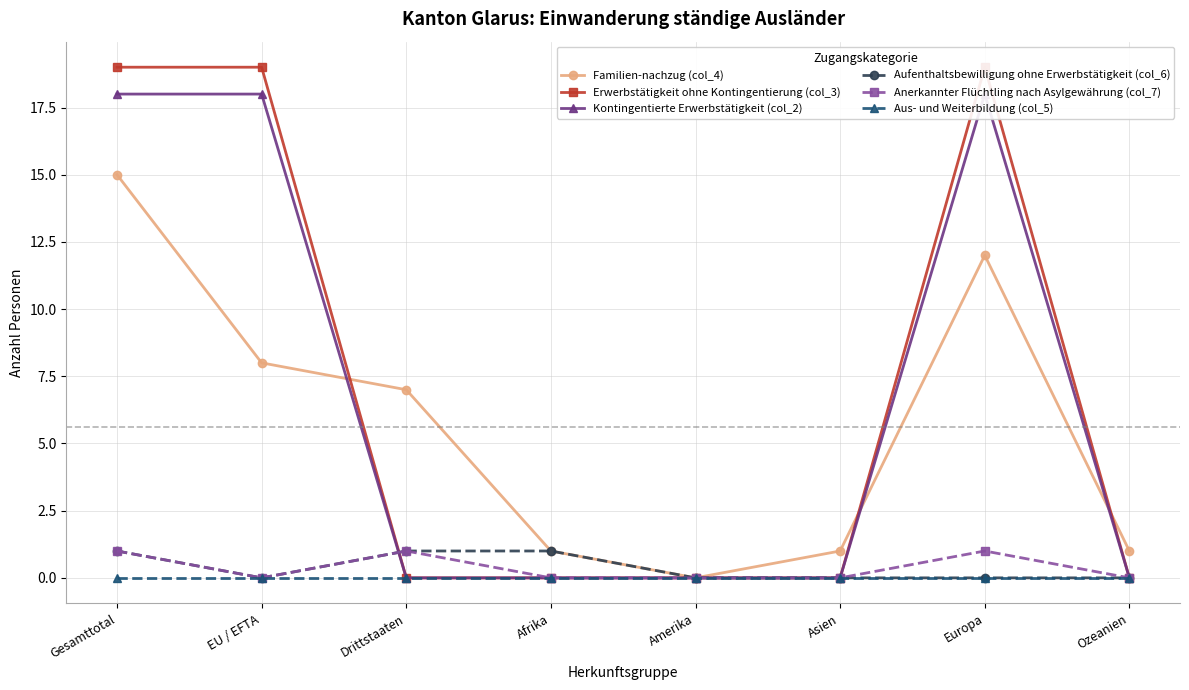

At how many categories does at least one series exceed 12?

3